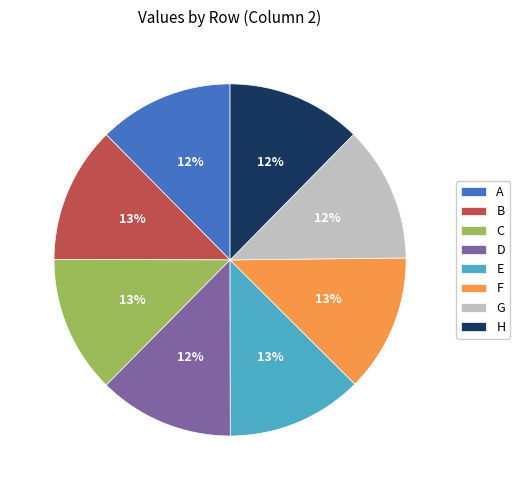

Combined, do A and H account for over 50%?

No